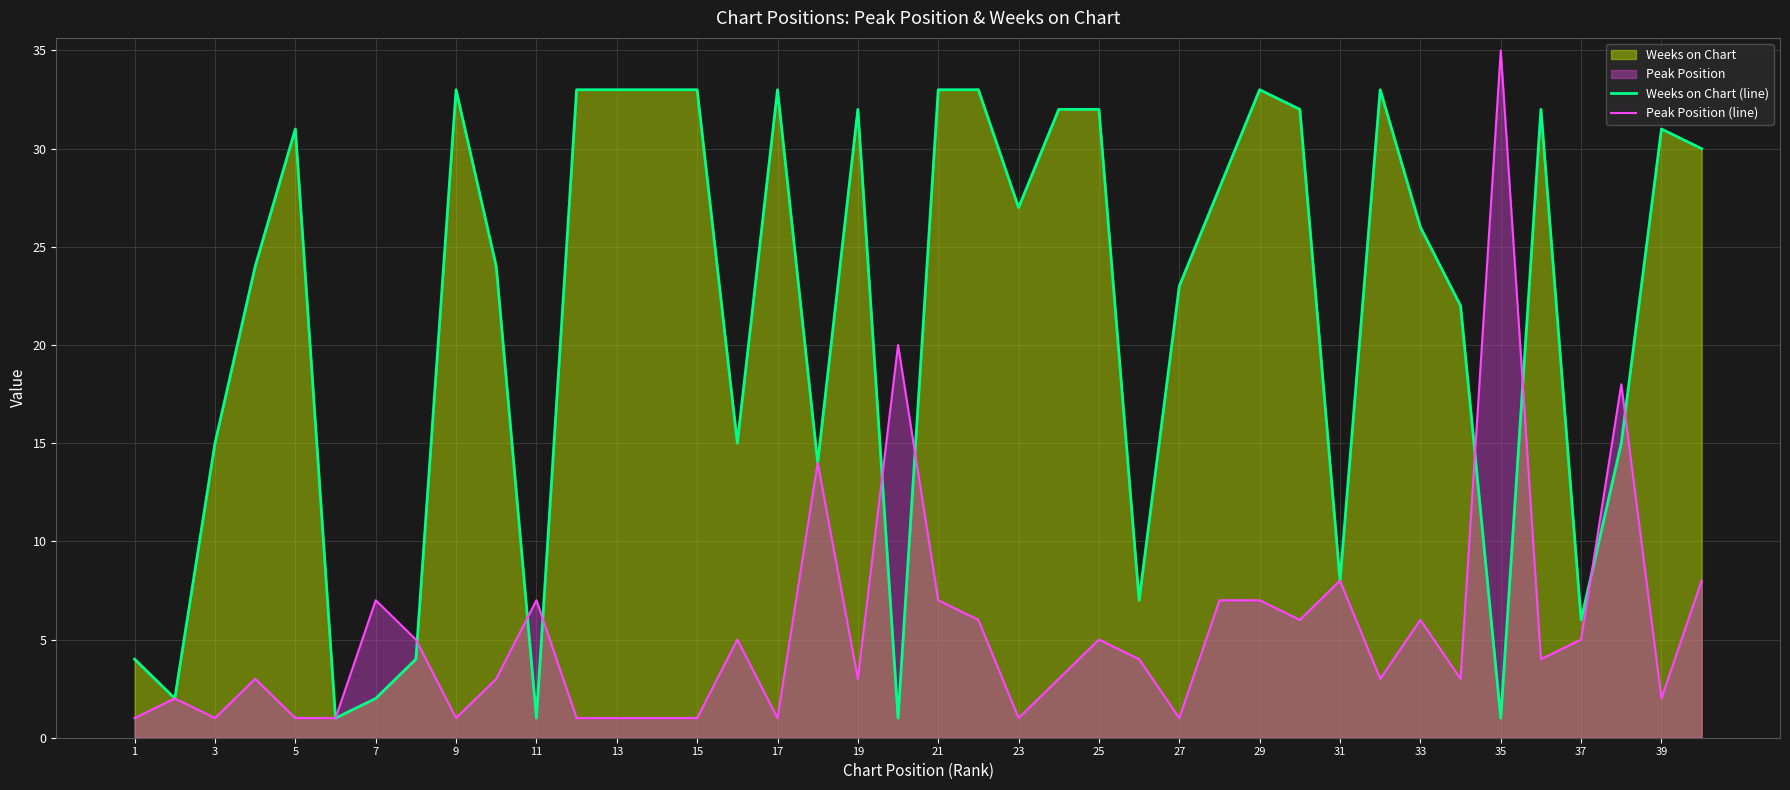

Which category has the highest value across all series?

35